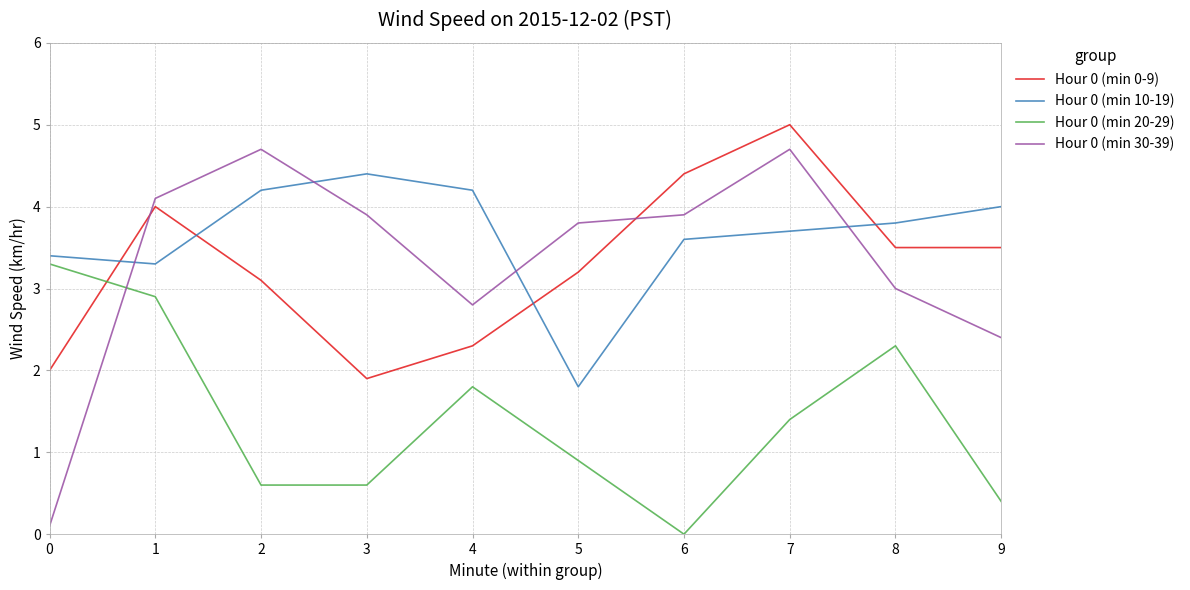

Is it true that Hour 0 (min 20-29) equals 0.4 at 9?

True